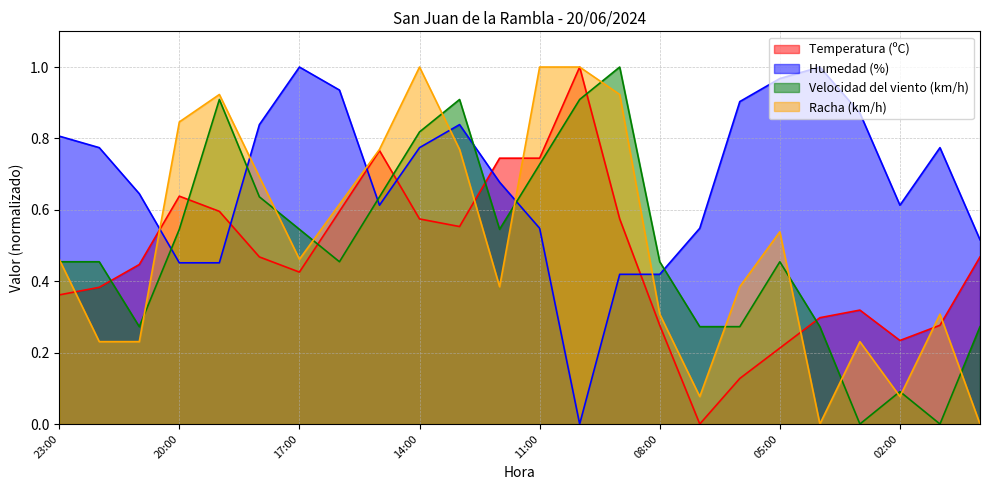

Between 21:00 and 07:00, which series saw the biggest shift?

Temperatura (ºC)